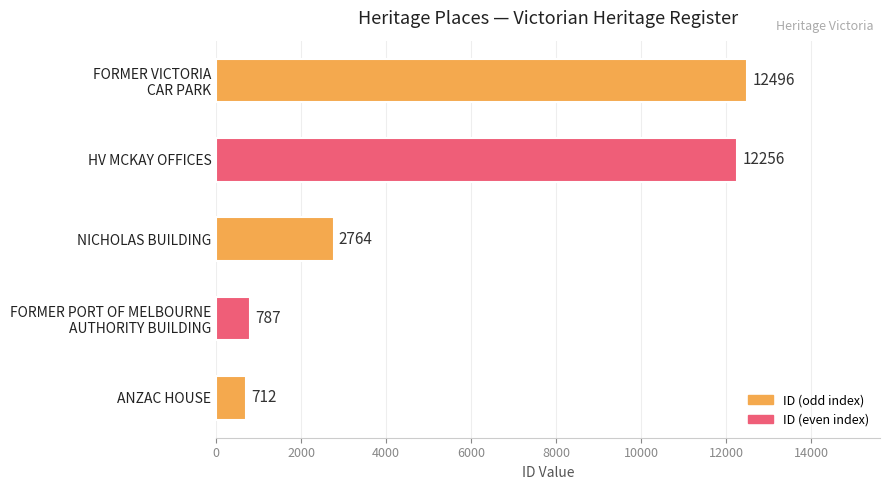

True or false: the data shows 5574 at HV MCKAY OFFICES.

False